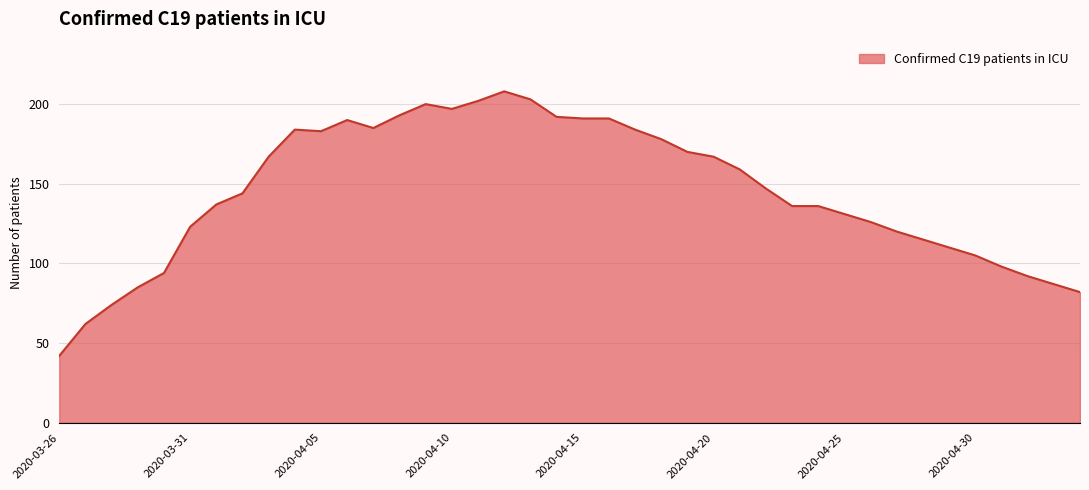

What is the greatest value displayed?

208